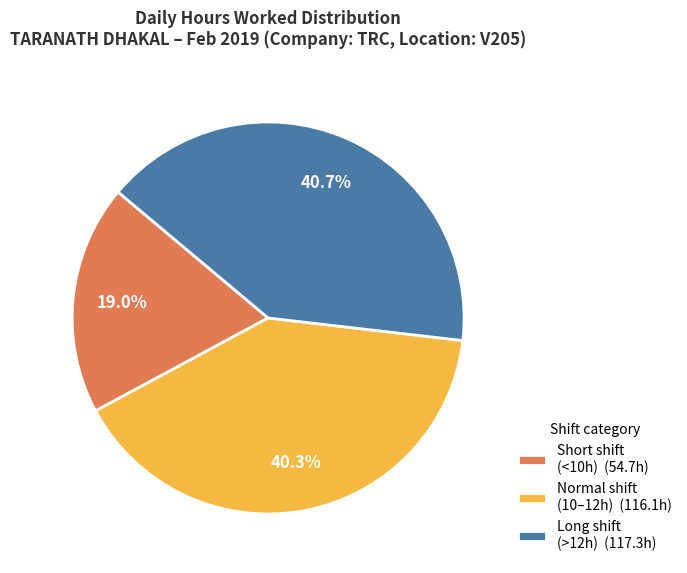

Approximately how many times larger is the value at Short shift (<10h) (54.7h) compared to Normal shift (10–12h) (116.1h)?

0.5